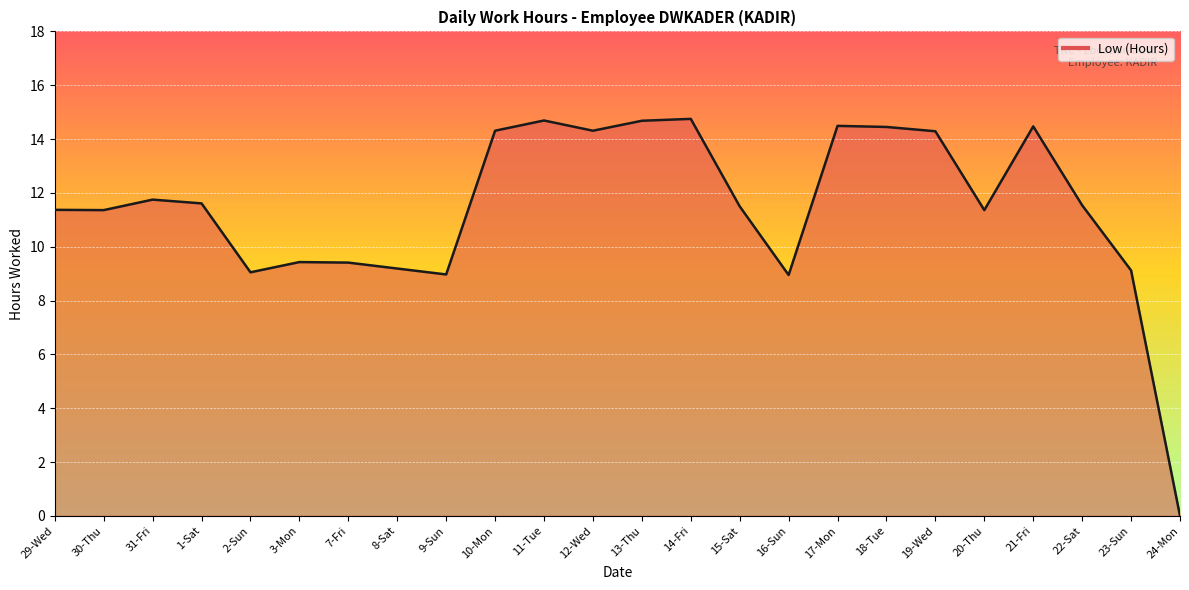

The value at 22-Sat is 19.9. True or false?

False